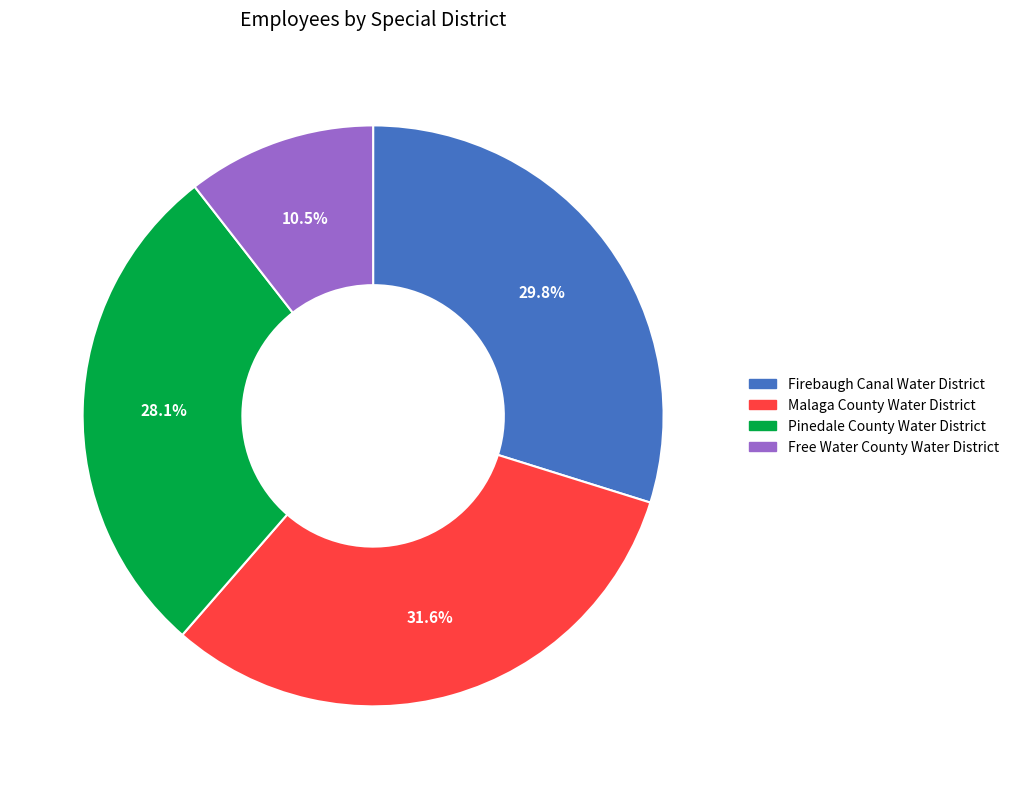

Which slice is the smallest?

Free Water County Water District